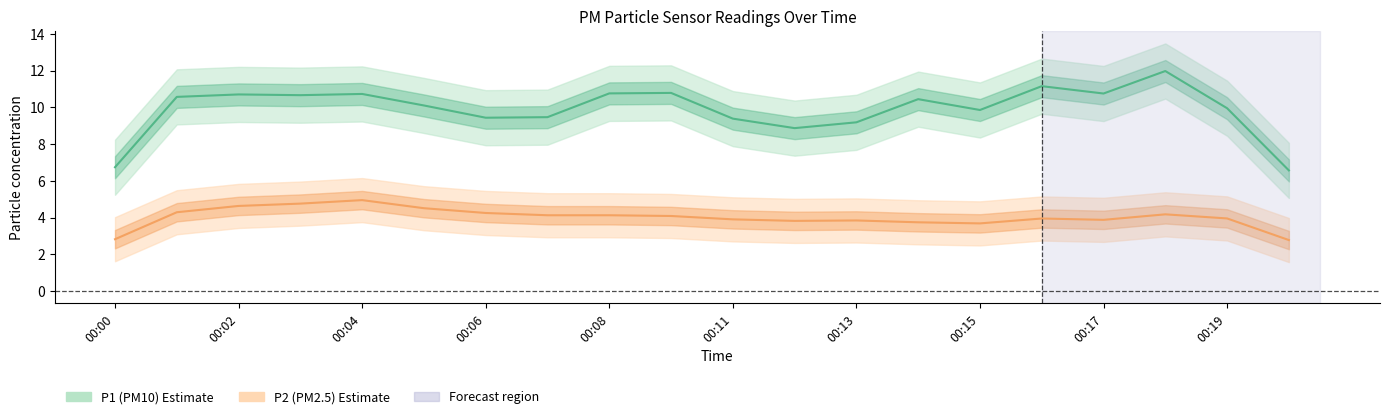

True or false: P2 and P1 cross at least once.

False